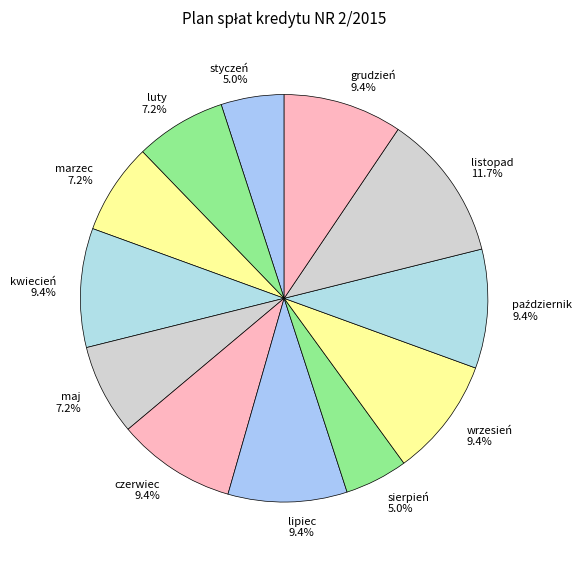

Combined, do maj and styczeń account for over 50%?

No